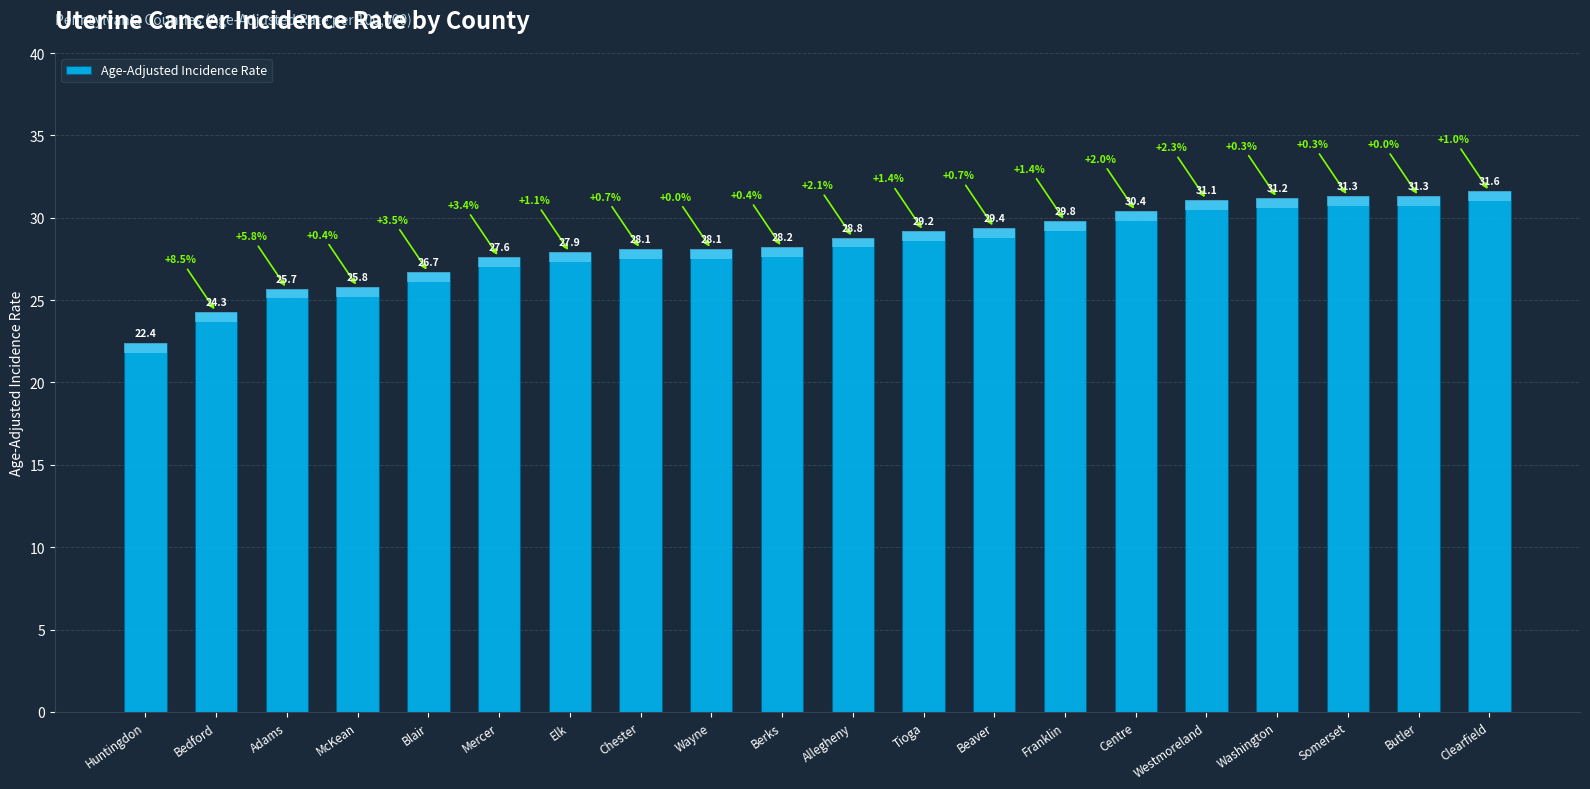

Read the value at Berks.

28.2